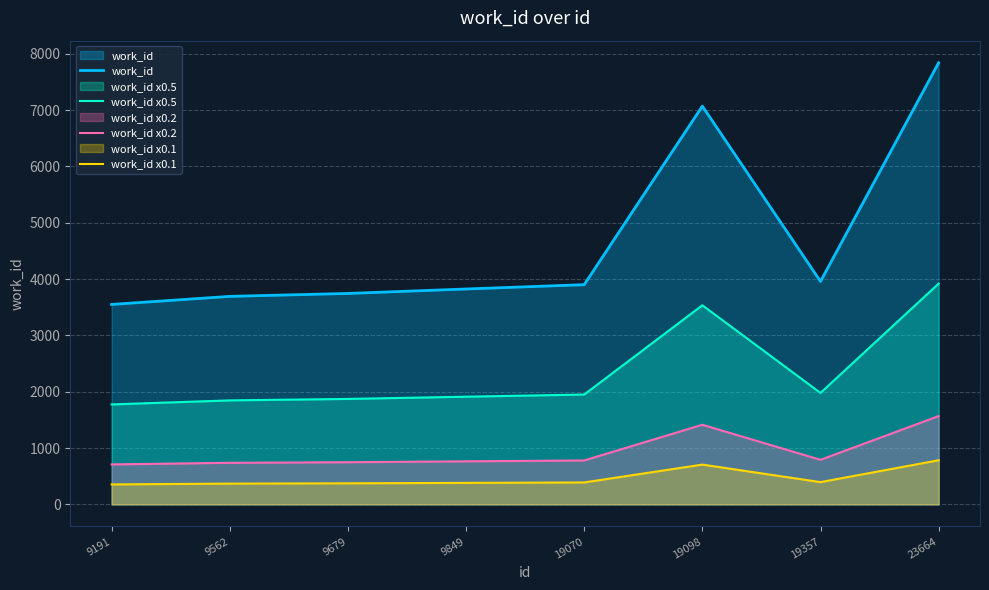

Is it true that work_id equals 3746.0 at 9679?

True